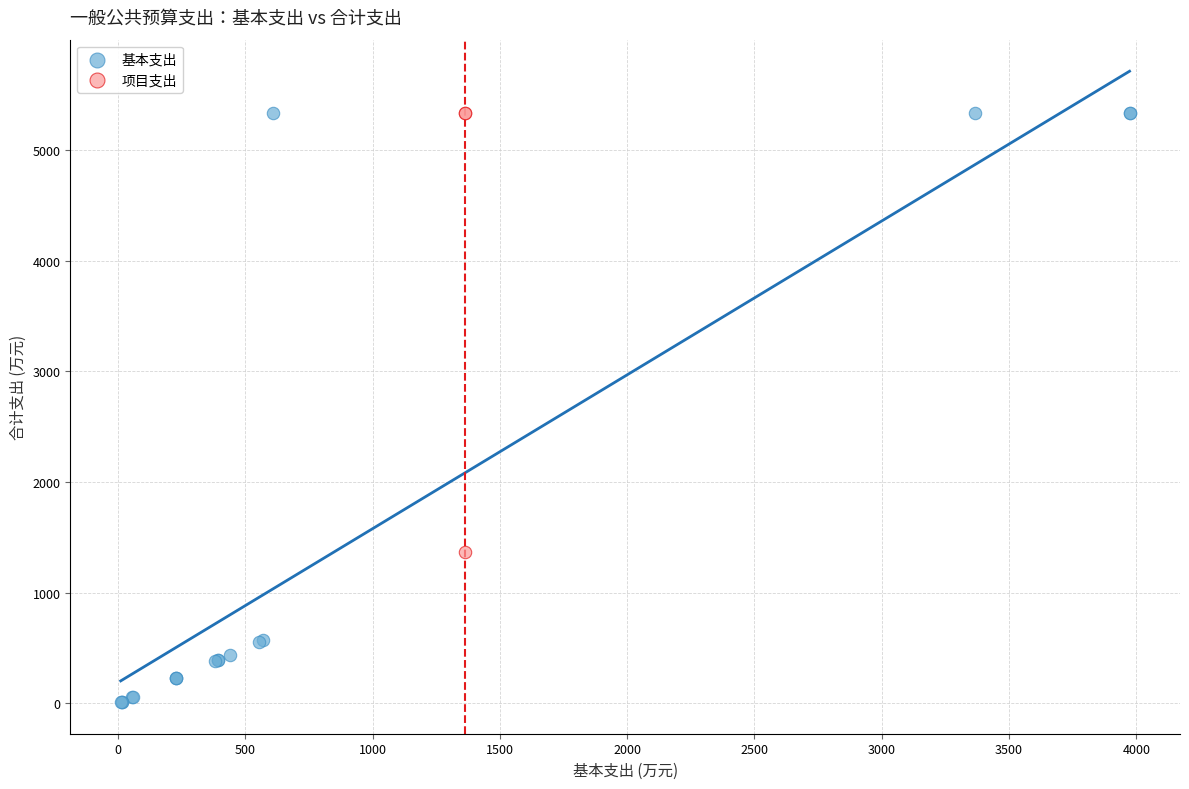

Which series contains the lowest Y value?

基本支出